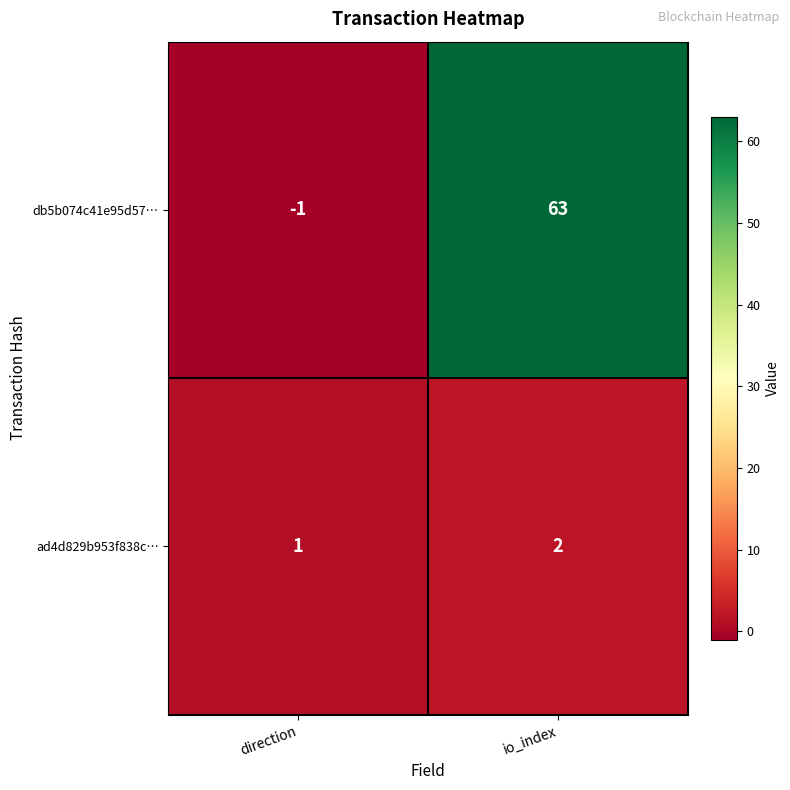

Reading left to right, transcribe all the data shown in this chart.

db5b074c41e95d57…: direction=-1	io_index=63
ad4d829b953f838c…: direction=1	io_index=2